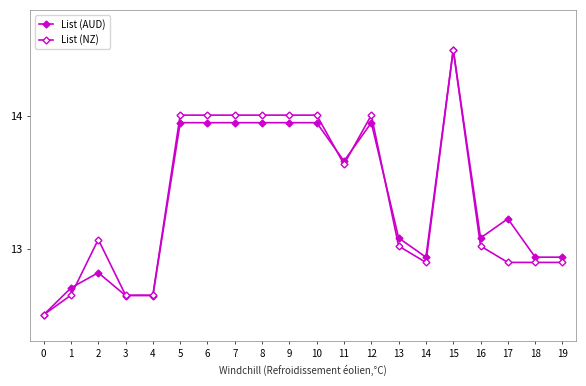

What is the spread (max minus min) of values at 10?

0.1